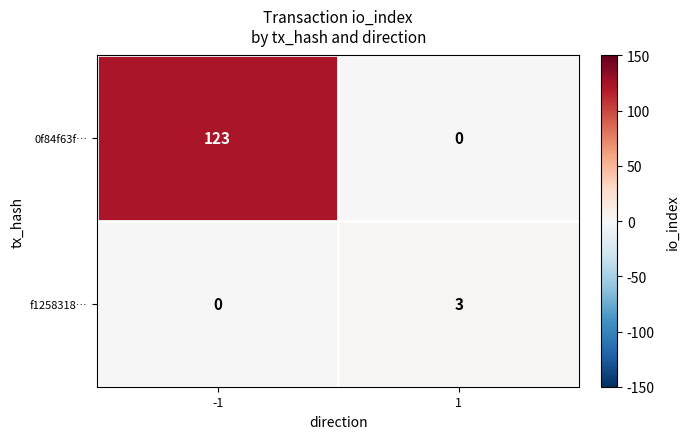

What is the spread (max minus min) of values at 1?

3